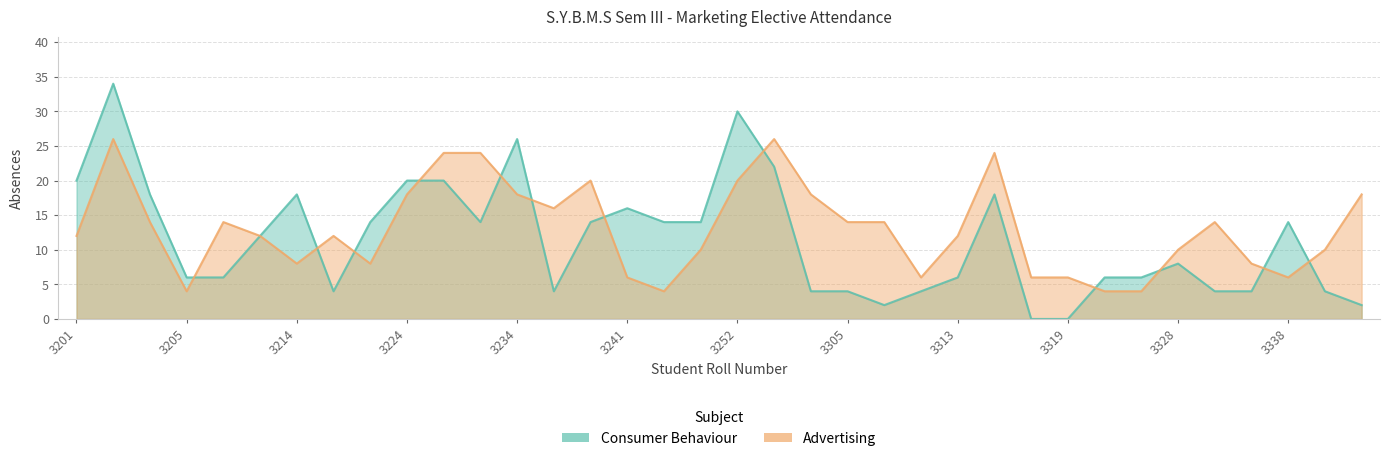

What is the value of the Advertising point at the 31st from the left?

10